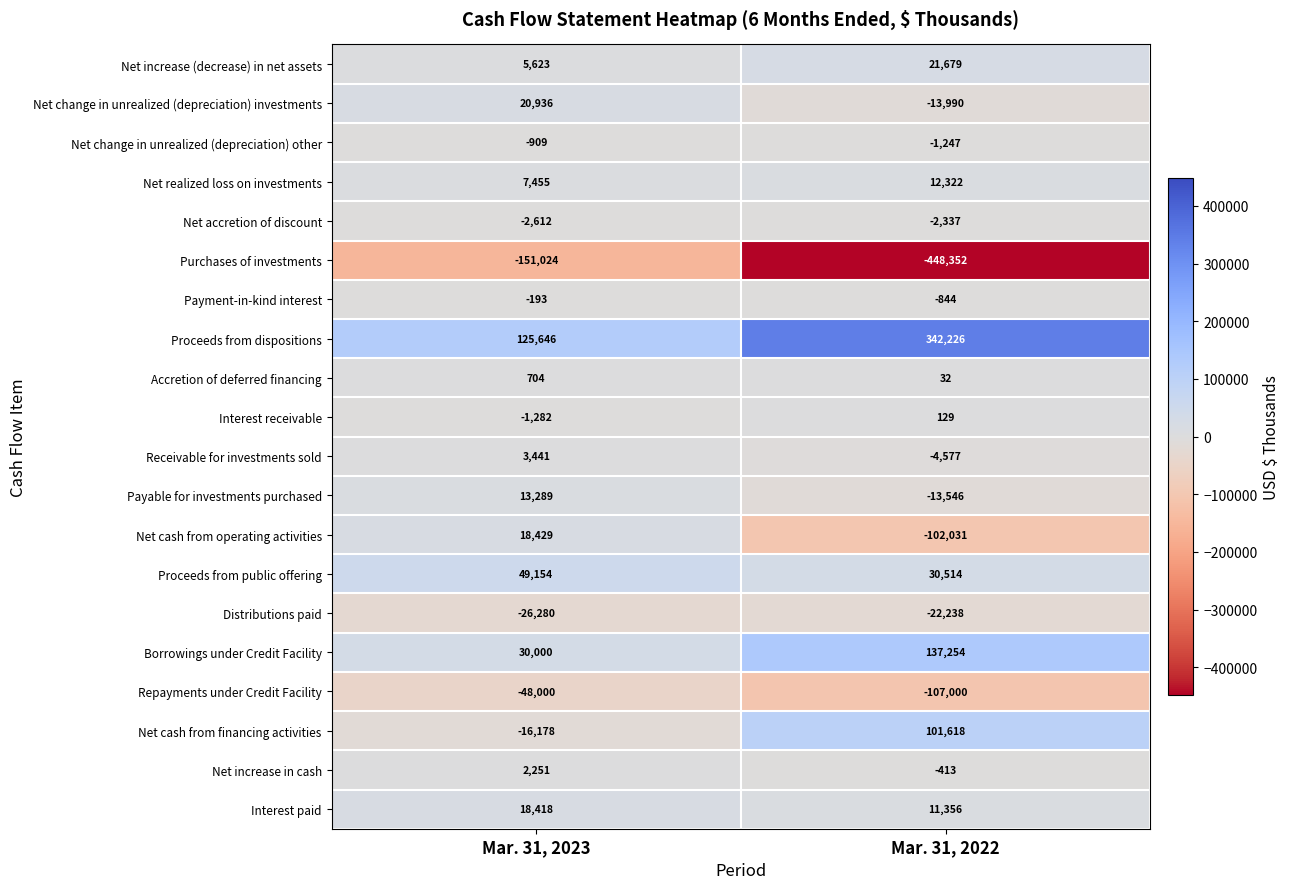

What is the difference between the maximum and minimum values in the Net cash from financing activities series?

117796